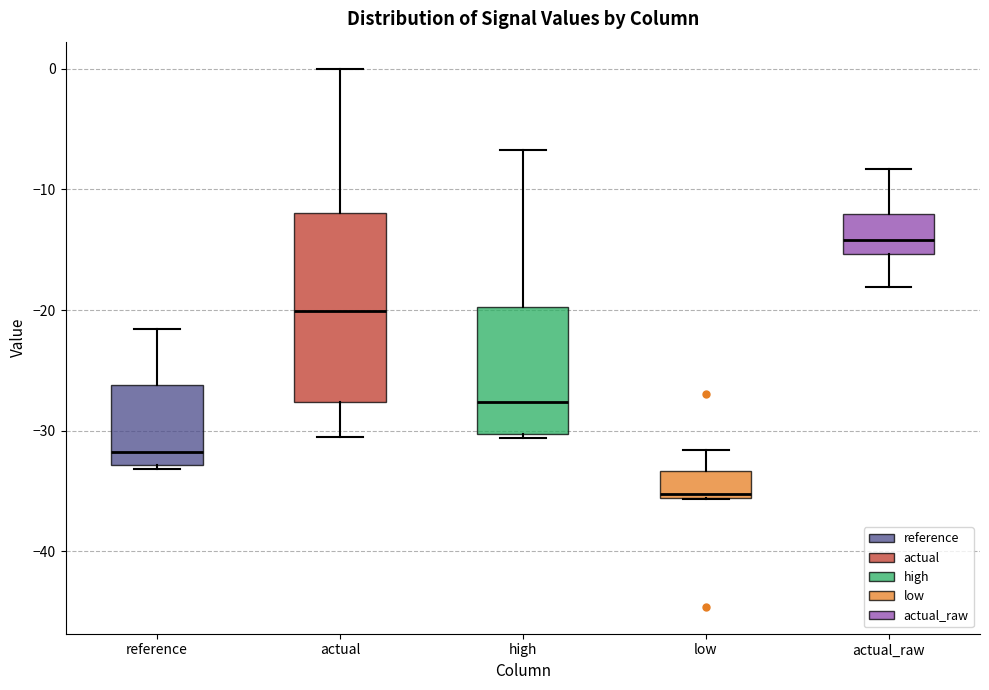

Which box has the lowest median line?

low